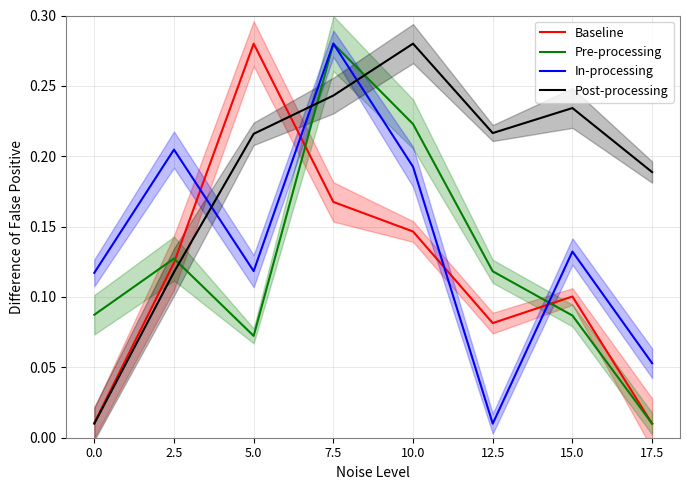

Which series has the largest range (max minus min)?

Baseline